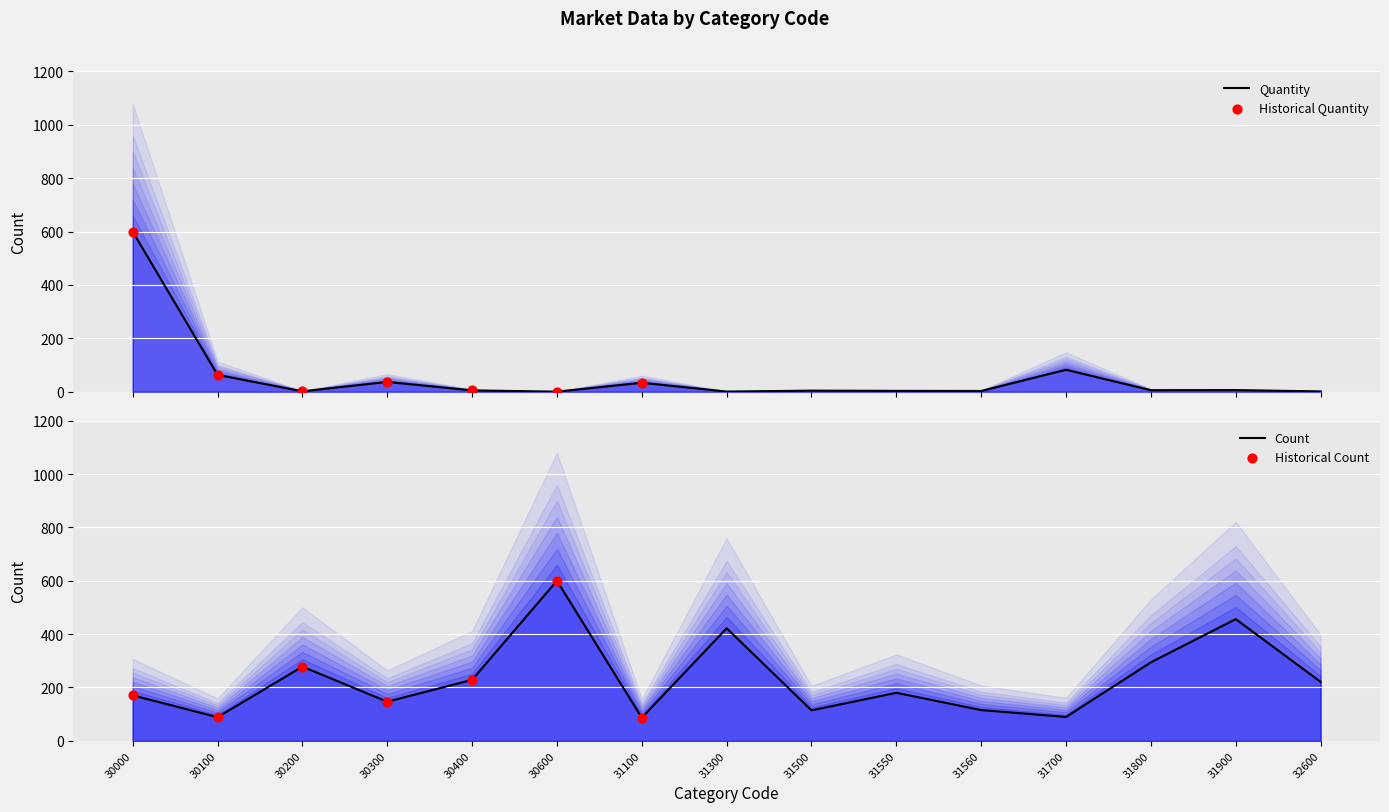

At which category is the sum across all series the highest?

30000